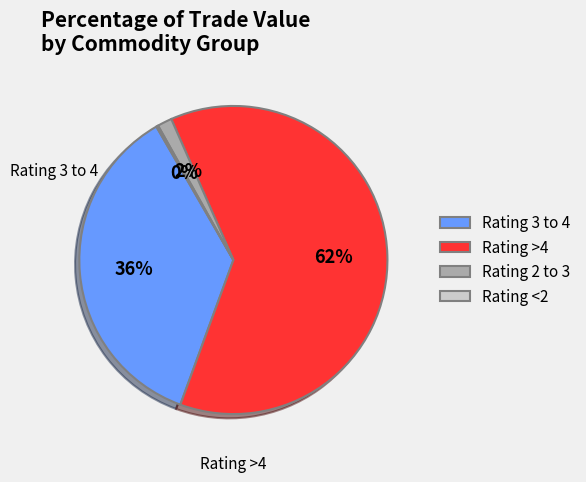

Is there any slice that represents more than half of the pie?

Yes